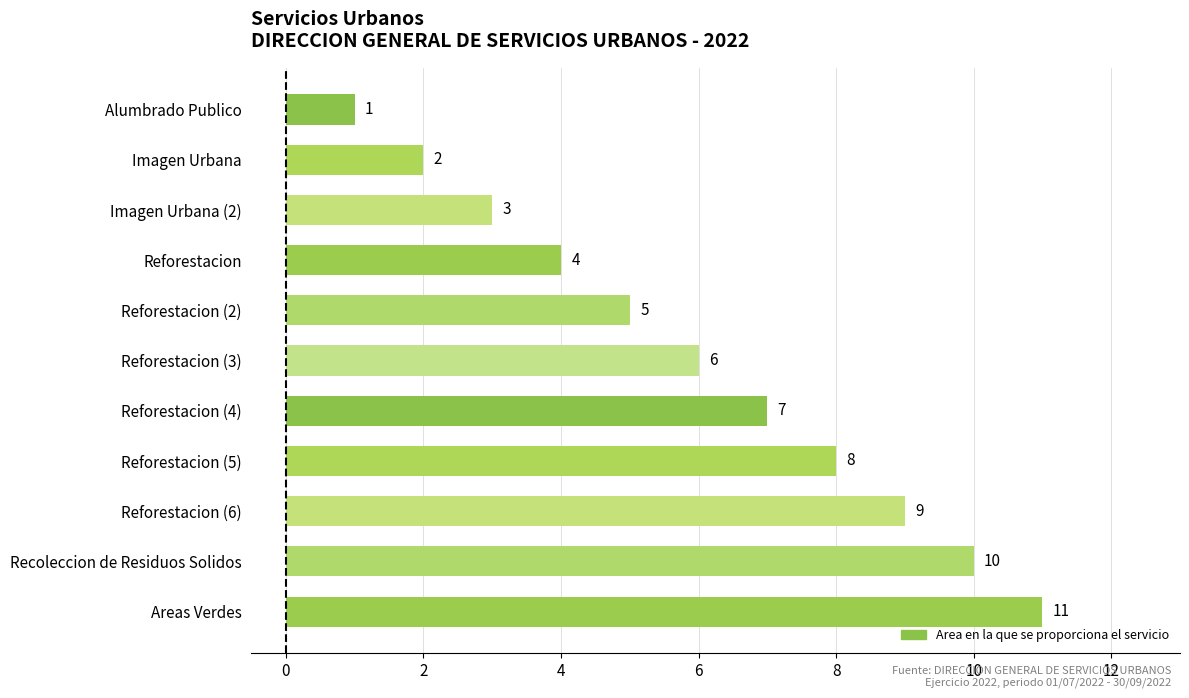

Rank the categories by value from highest to lowest.

Areas Verdes, Recoleccion de Residuos Solidos, Reforestacion (6), Reforestacion (5), Reforestacion (4), Reforestacion (3), Reforestacion (2), Reforestacion, Imagen Urbana (2), Imagen Urbana, Alumbrado Publico